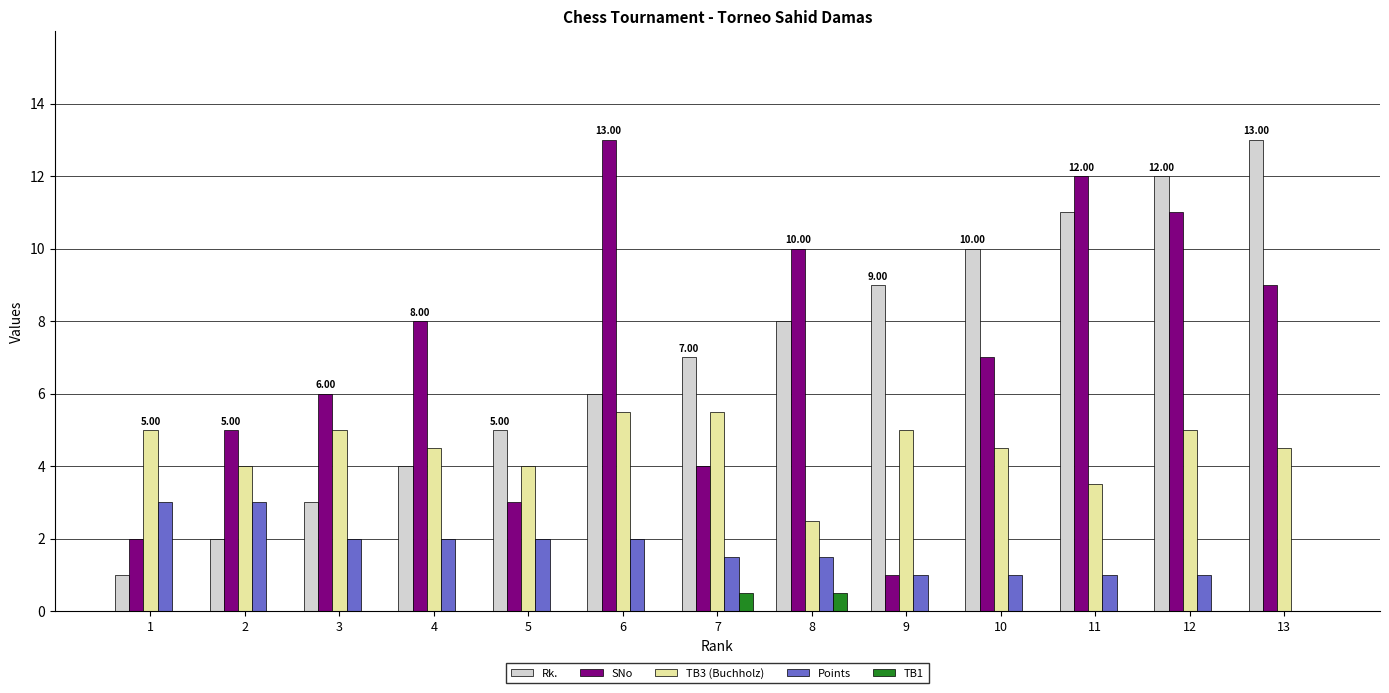

Which series changed the most between 4 and 8?

Rk.